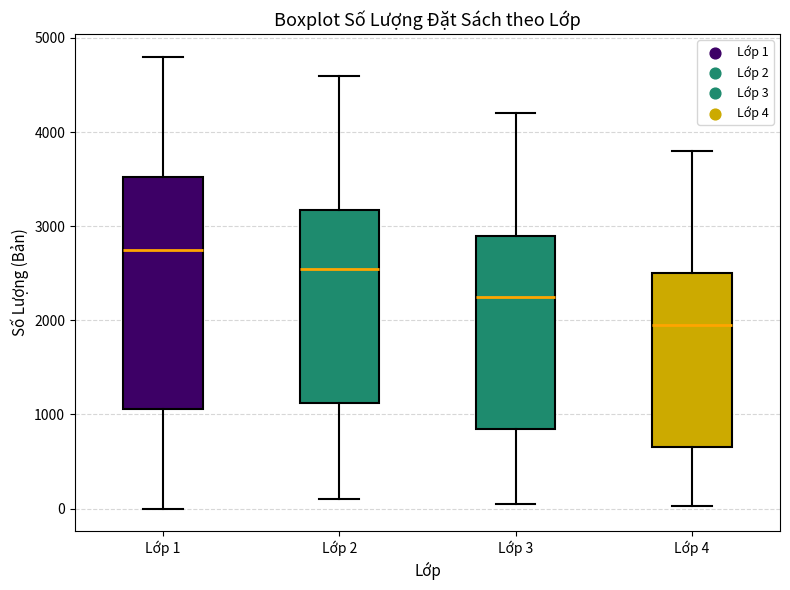

Comparing the boxes themselves (not the whiskers), which one is the tallest?

Lớp 1